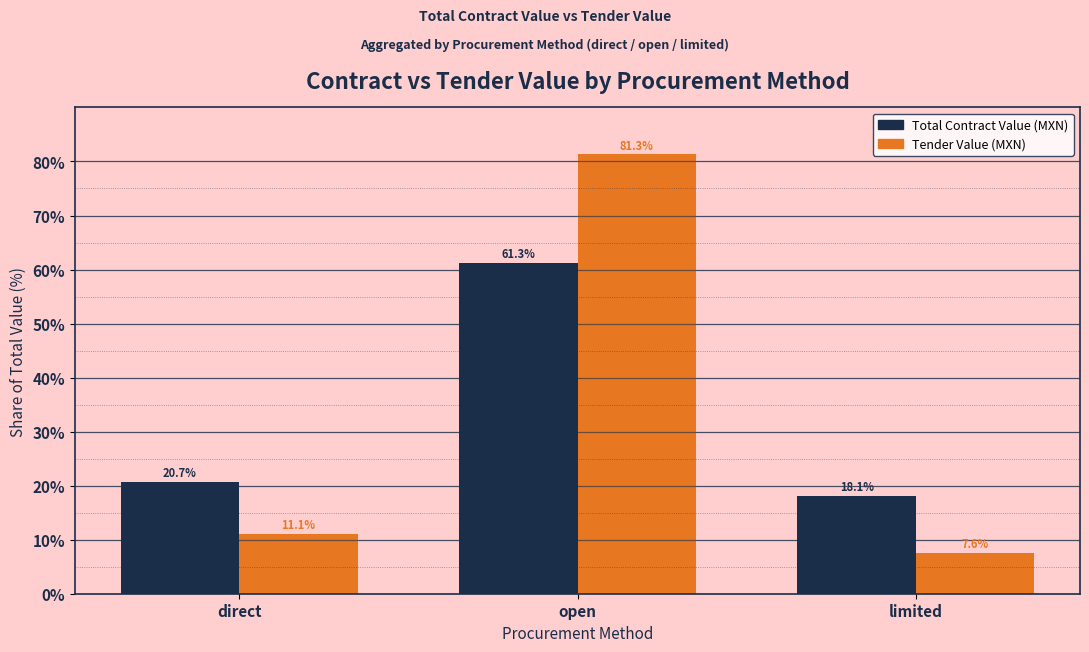

How many values in the Total Contract Value (MXN) series are below 20?

1